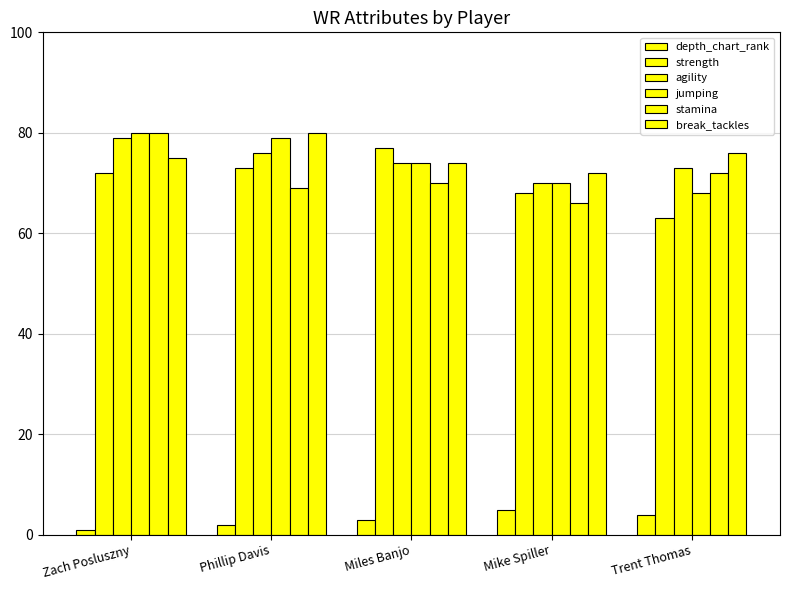

How many bars are there in each group?

6